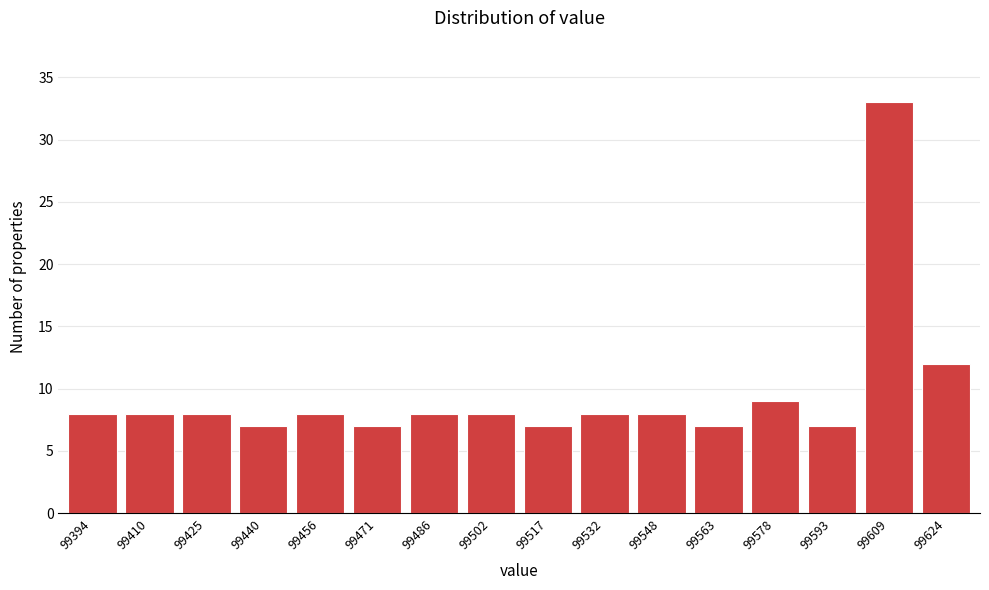

Reading right to left, extract all data points from this chart.

12	33	7	9	7	8	8	7	8	8	7	8	7	8	8	8